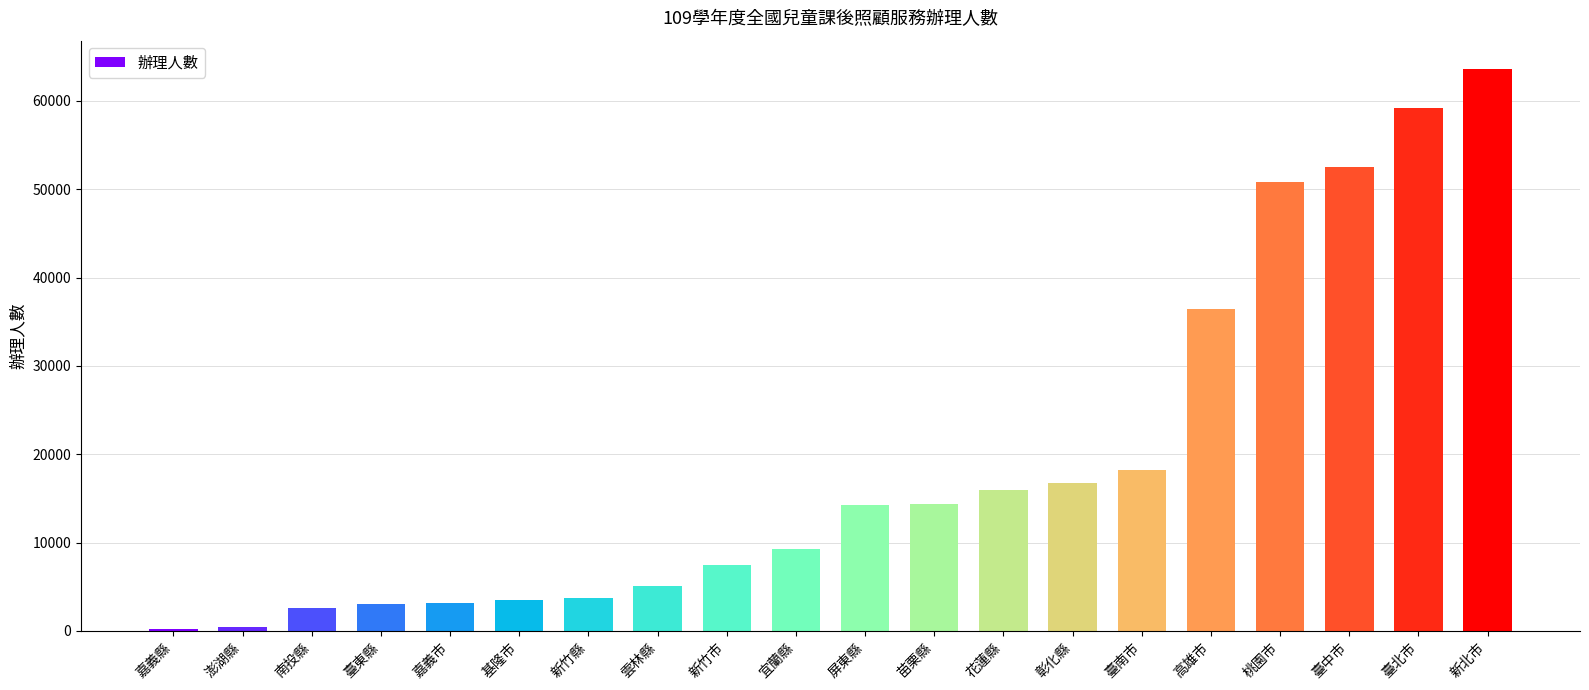

What is the maximum value shown in the chart?

63643